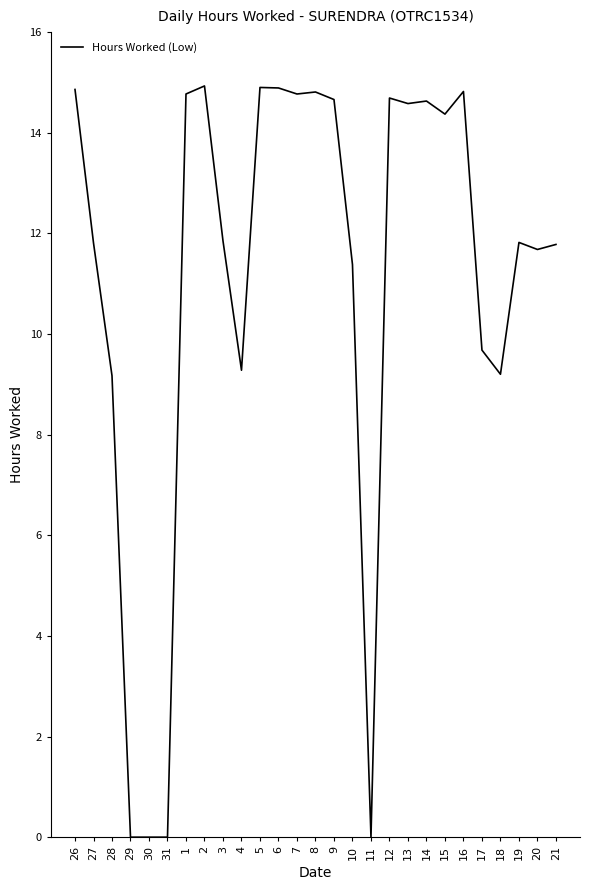

What is the difference between the maximum and minimum values?

14.9